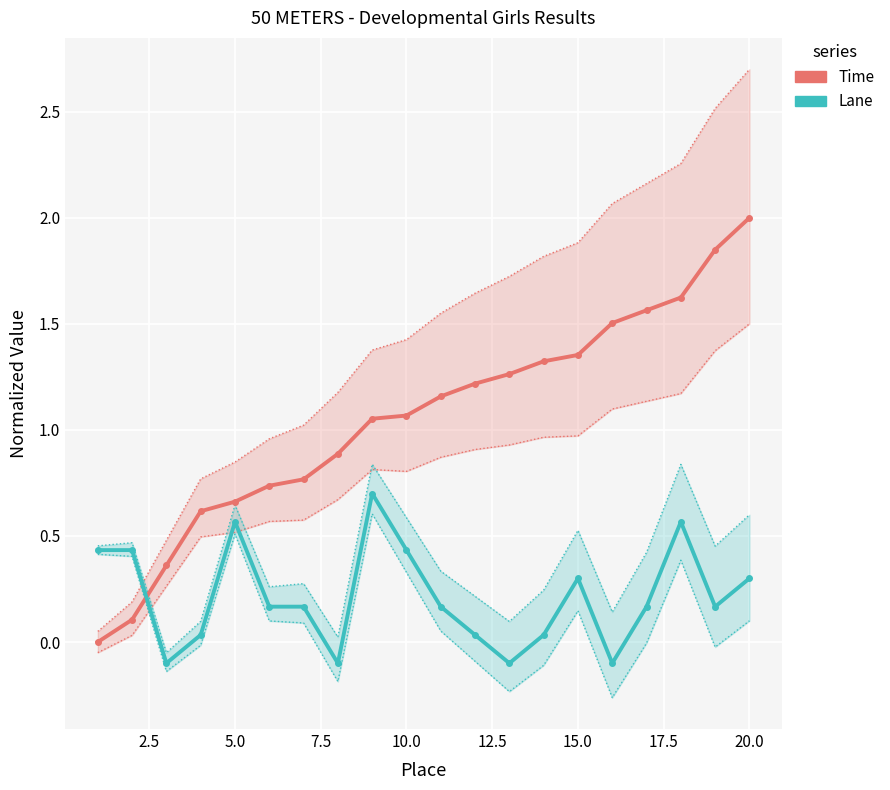

What is the average value of the Time series?

1.1